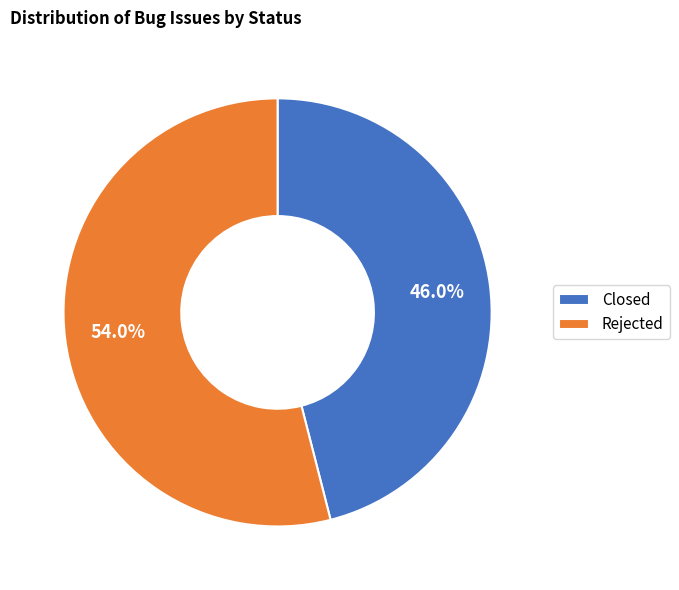

Which category has the biggest portion of the pie?

Rejected